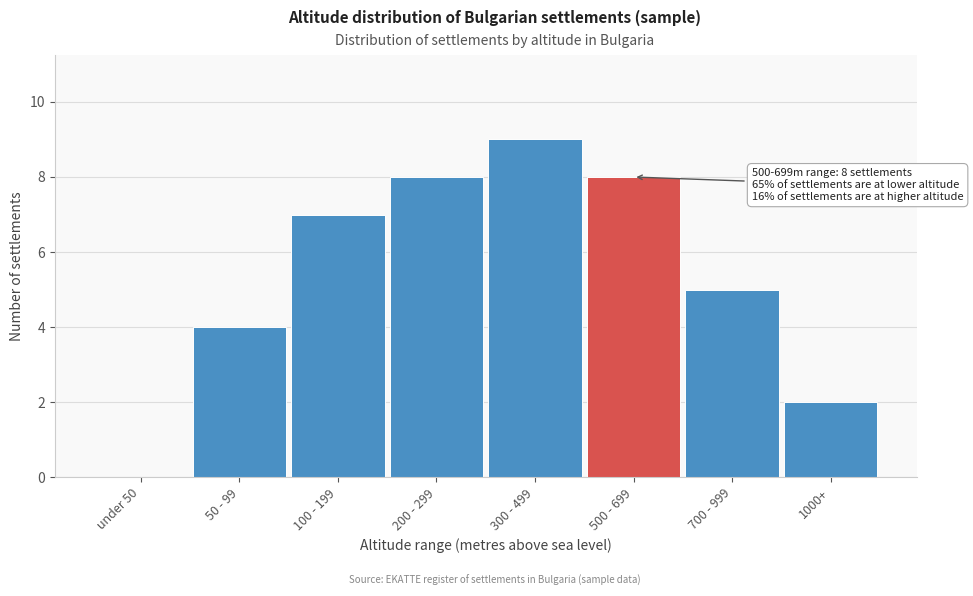

Reading left to right, list all the values displayed in this chart.

under 50=0	50 - 99=4	100 - 199=7	200 - 299=8	300 - 499=9	500 - 699=8	700 - 999=5	1000+=2